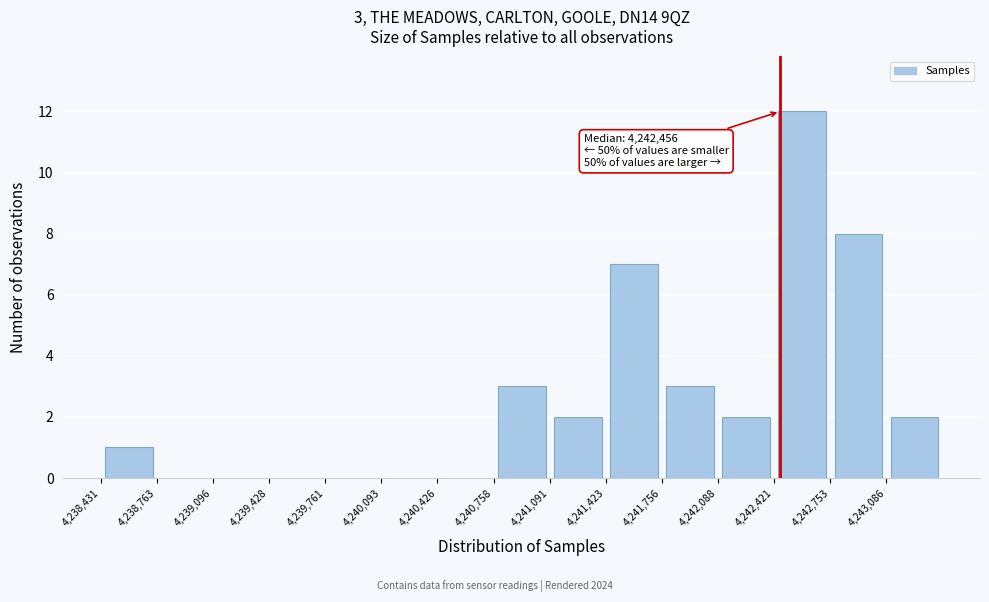

Over which range of the x-axis is the bar tallest?

4242400 to 4242750